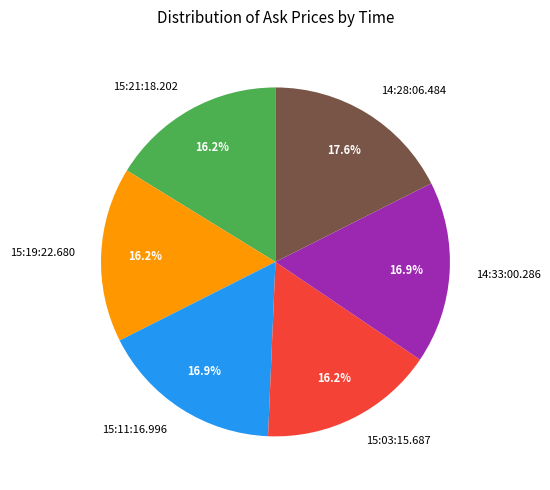

To the nearest percent, what is the combined percentage of 15:03:15.687 and 15:11:16.996?

33%